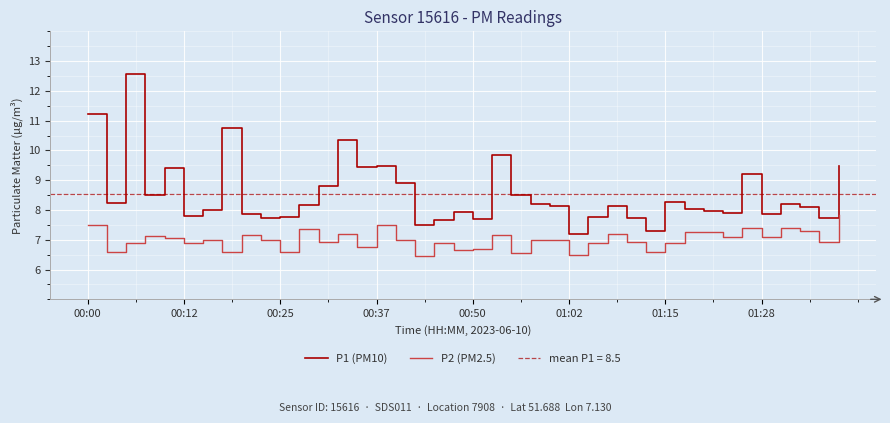

At how many categories does at least one series exceed 10?

4